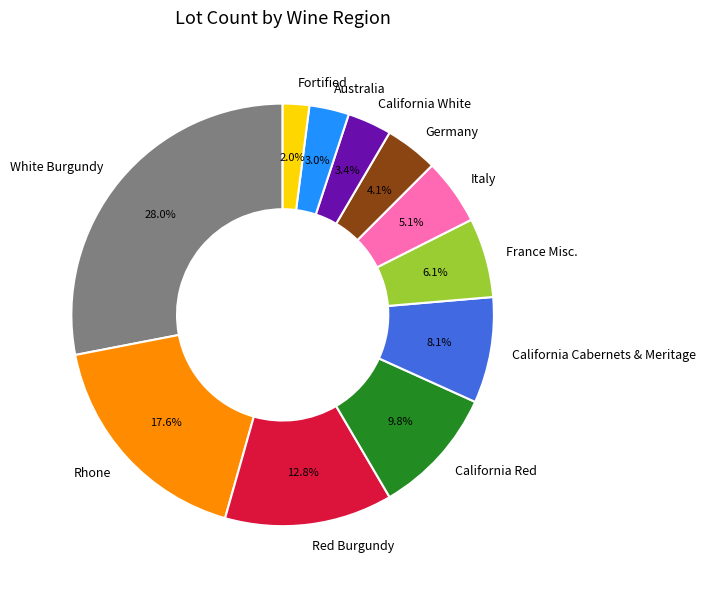

Is there any slice that represents more than half of the pie?

No